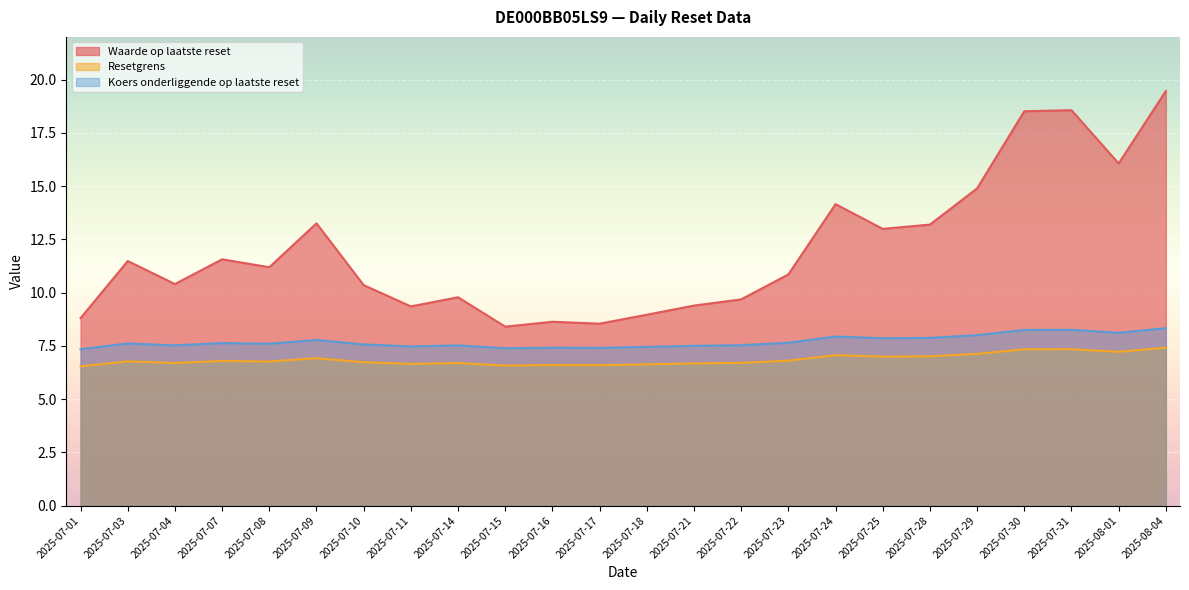

What is the label of the 11th point from the right?

2025-07-21